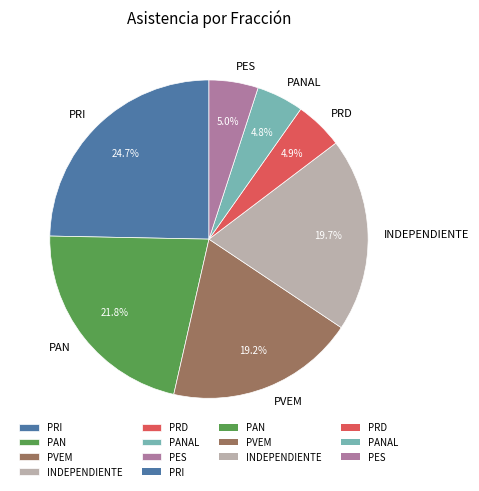

Combined, what portion of the pie is PRI and PANAL?

29.5%